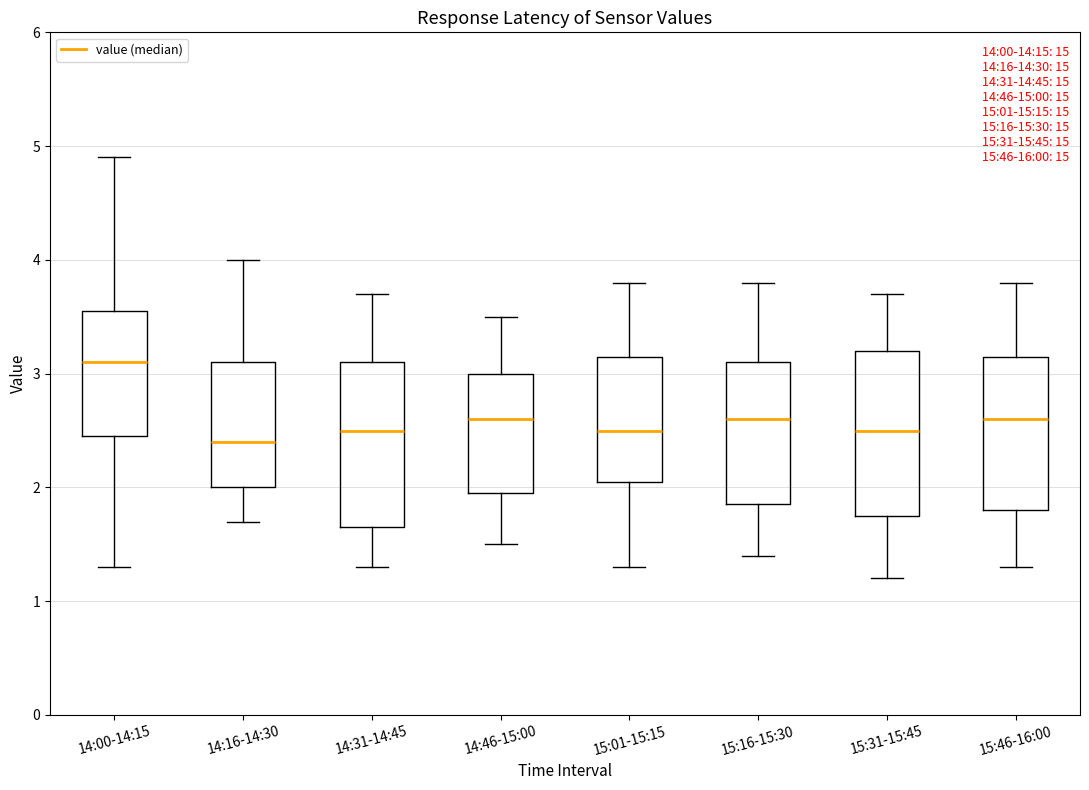

Which box's median line is the lowest?

14:16-14:30